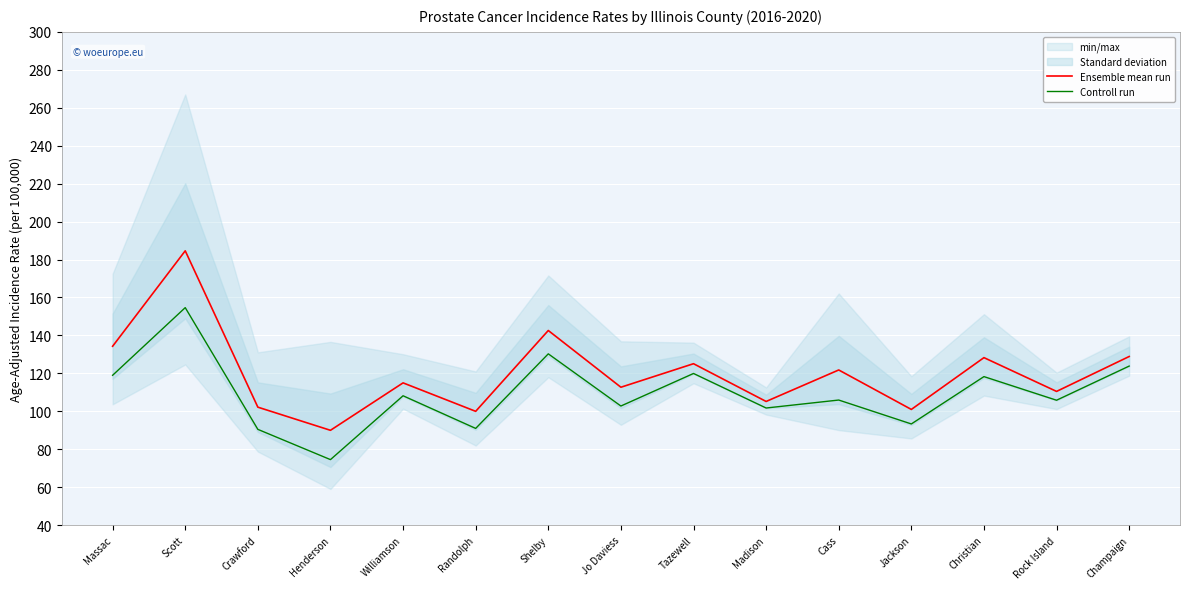

At which label does Controll run reach its minimum?

Henderson